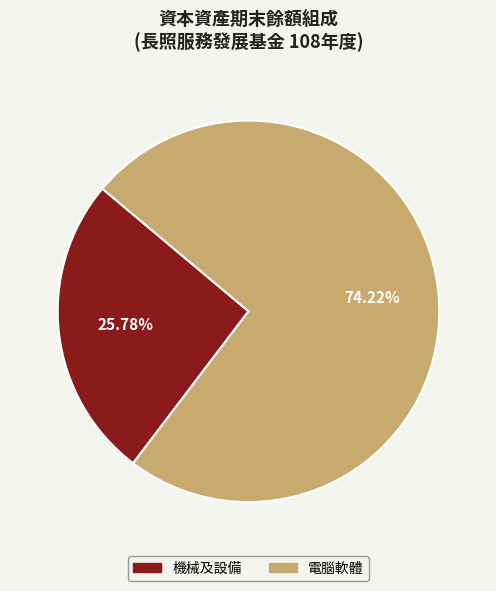

Is the sum of 電腦軟體 and 機械及設備 greater than half?

Yes